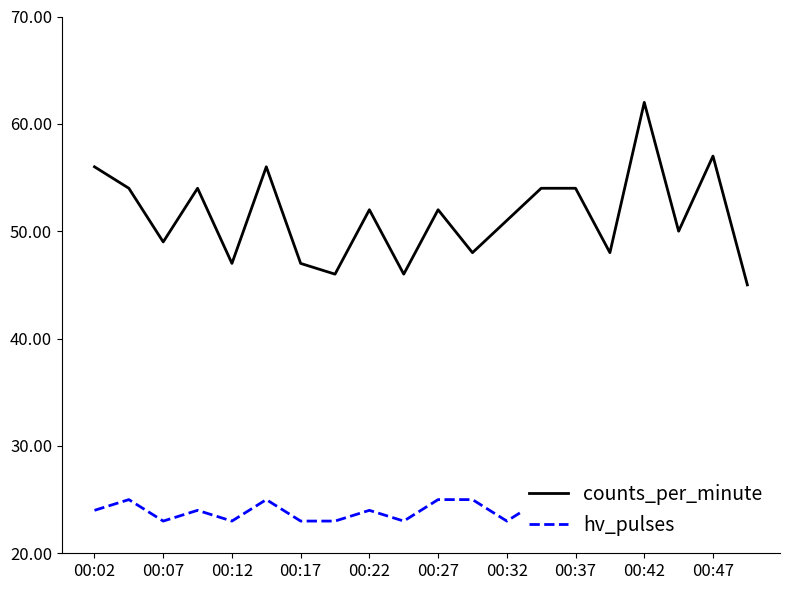

What is the highest value of the counts_per_minute series?

62